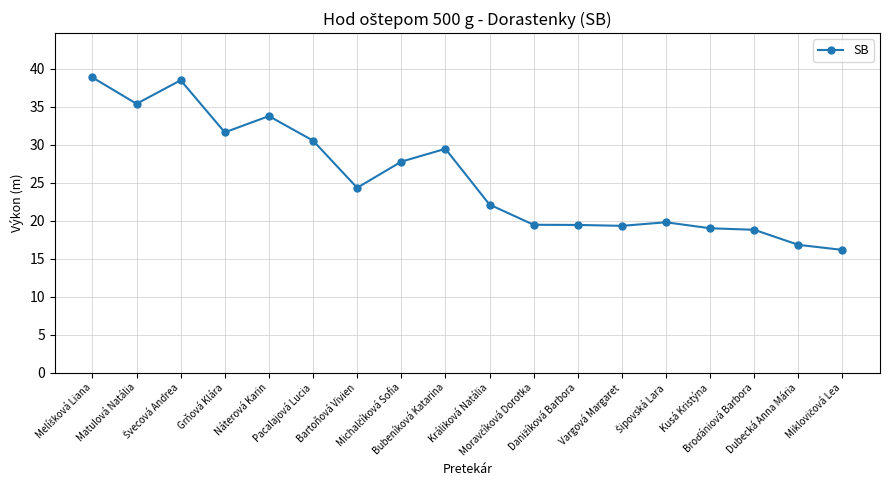

What is the value of the 12th point from the left?

19.4